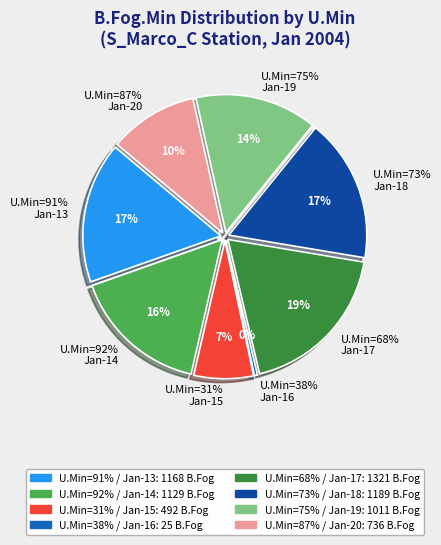

How much of the chart is everything except 31%?

93.0%